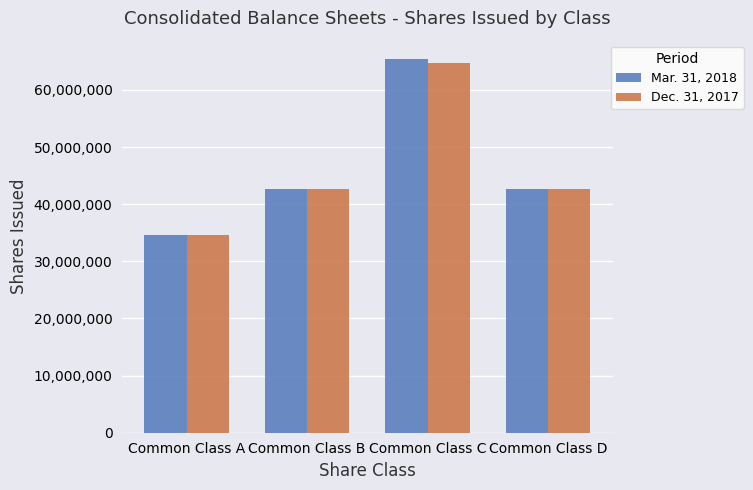

At which category does the chart reach its peak across all series?

Common Class C